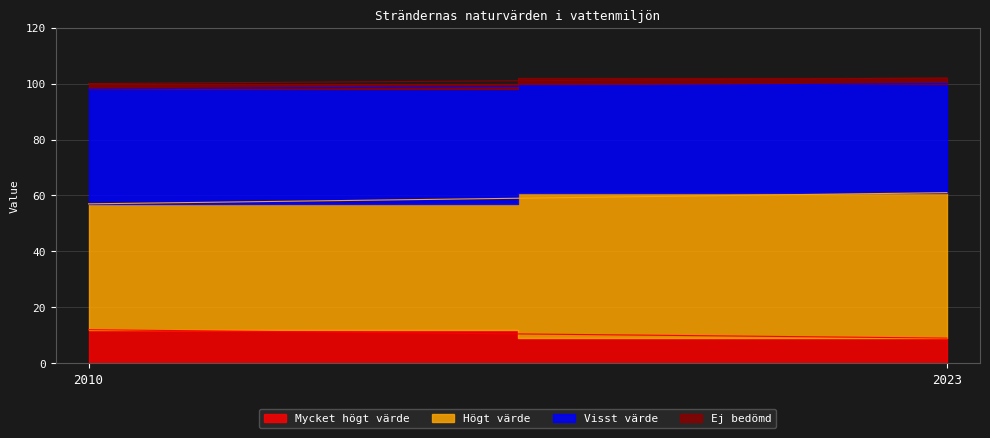

What is the total value across all series at 2010?

100